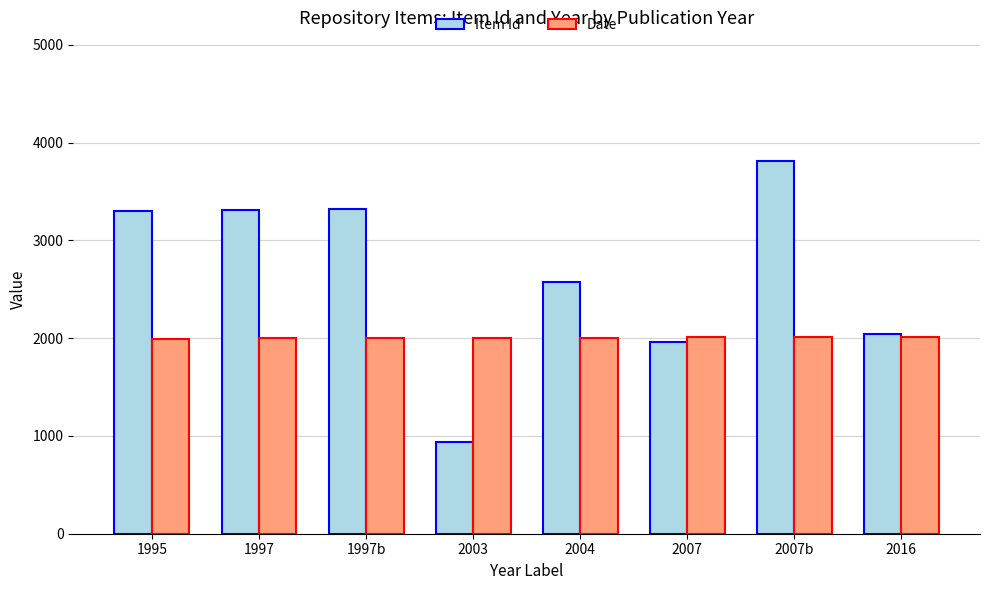

How many series are shown in this chart?

2